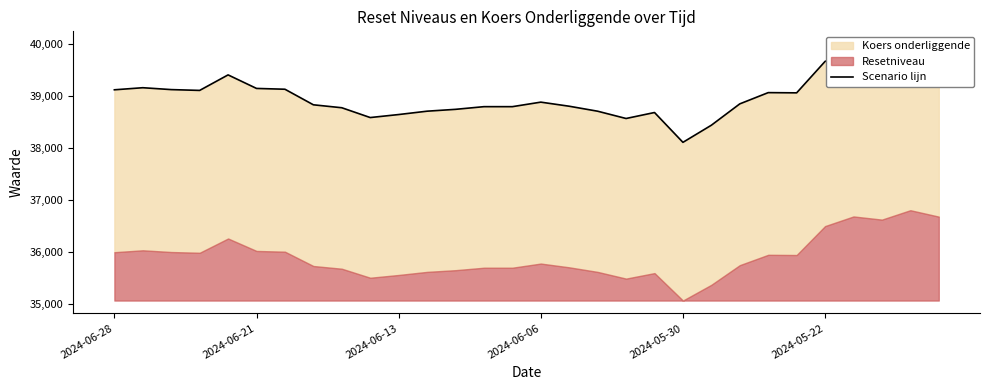

What is the greatest value displayed?

40003.6